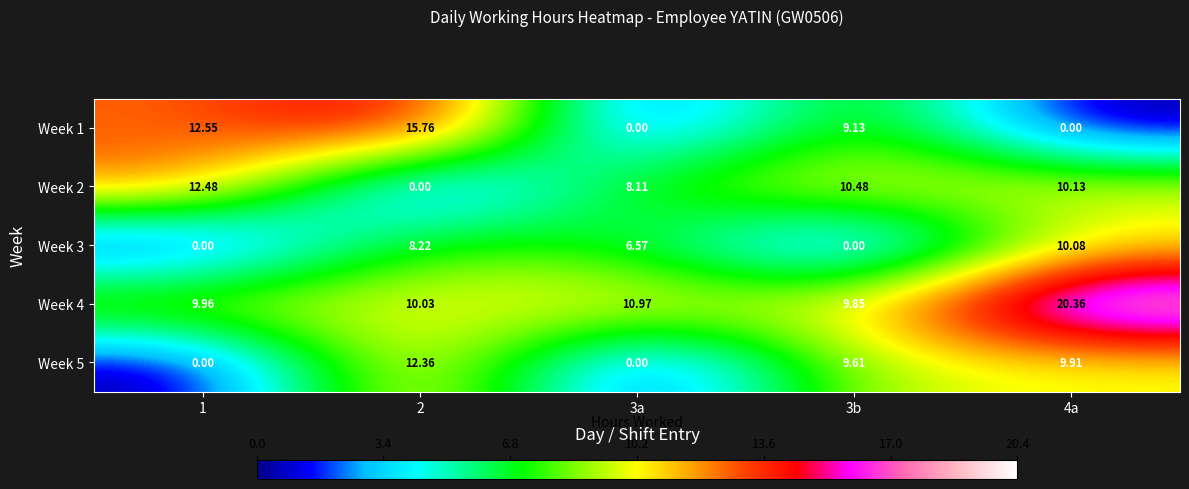

Which series has the widest spread of values?

Week 1